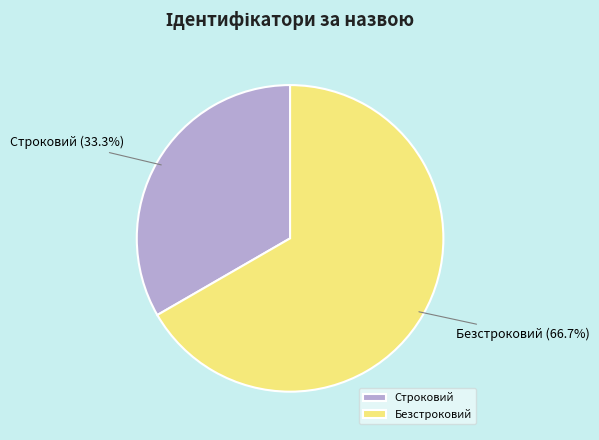

To the nearest percent, what is the average slice percentage?

50%